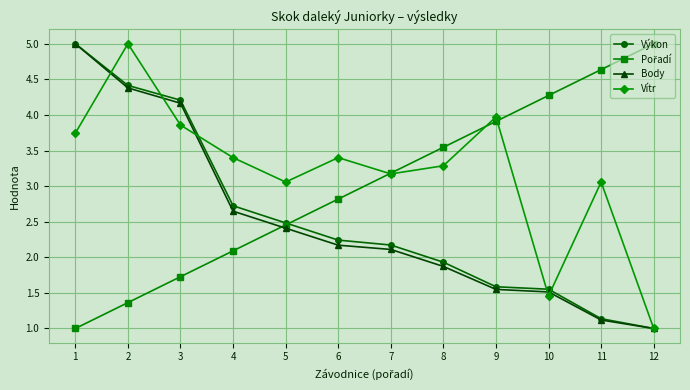

True or false: Výkon has more than 2 points higher than both neighbors.

False